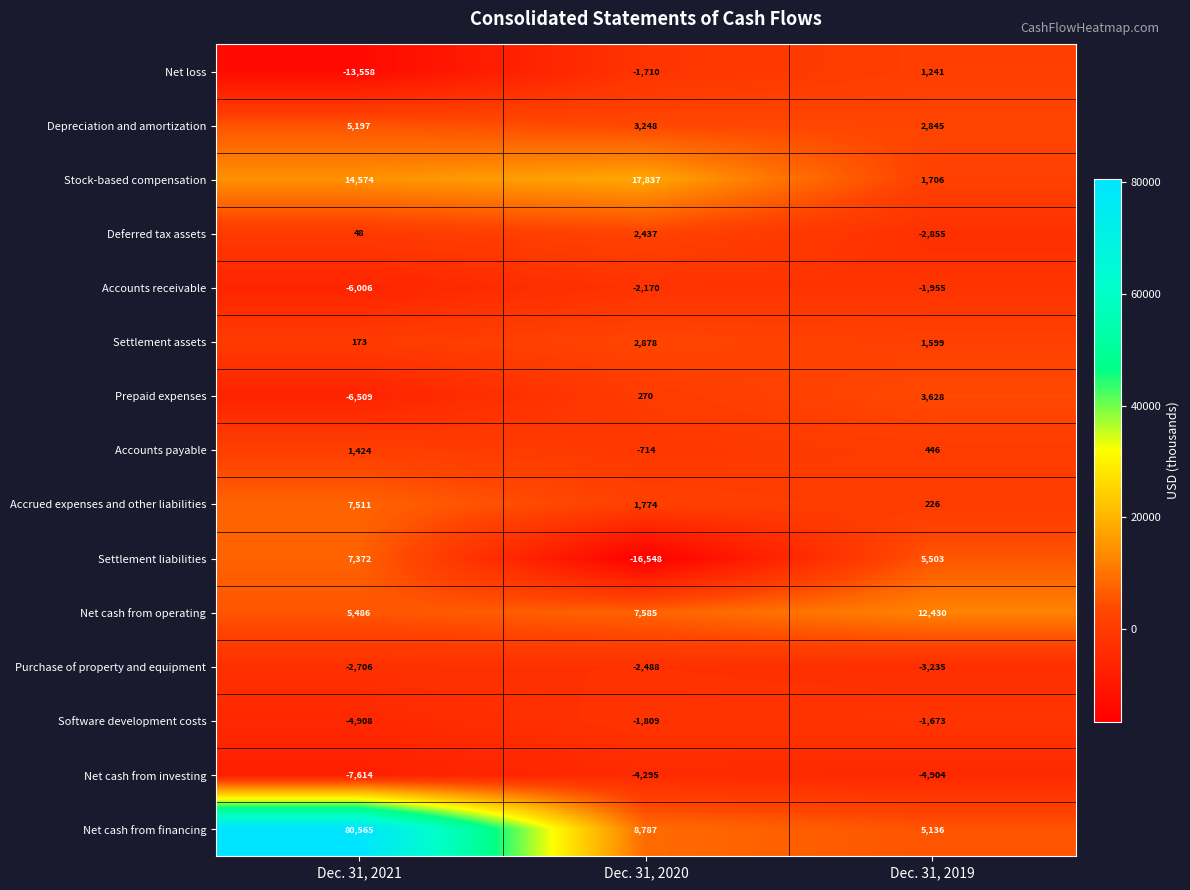

Count the number of data series in this chart.

15